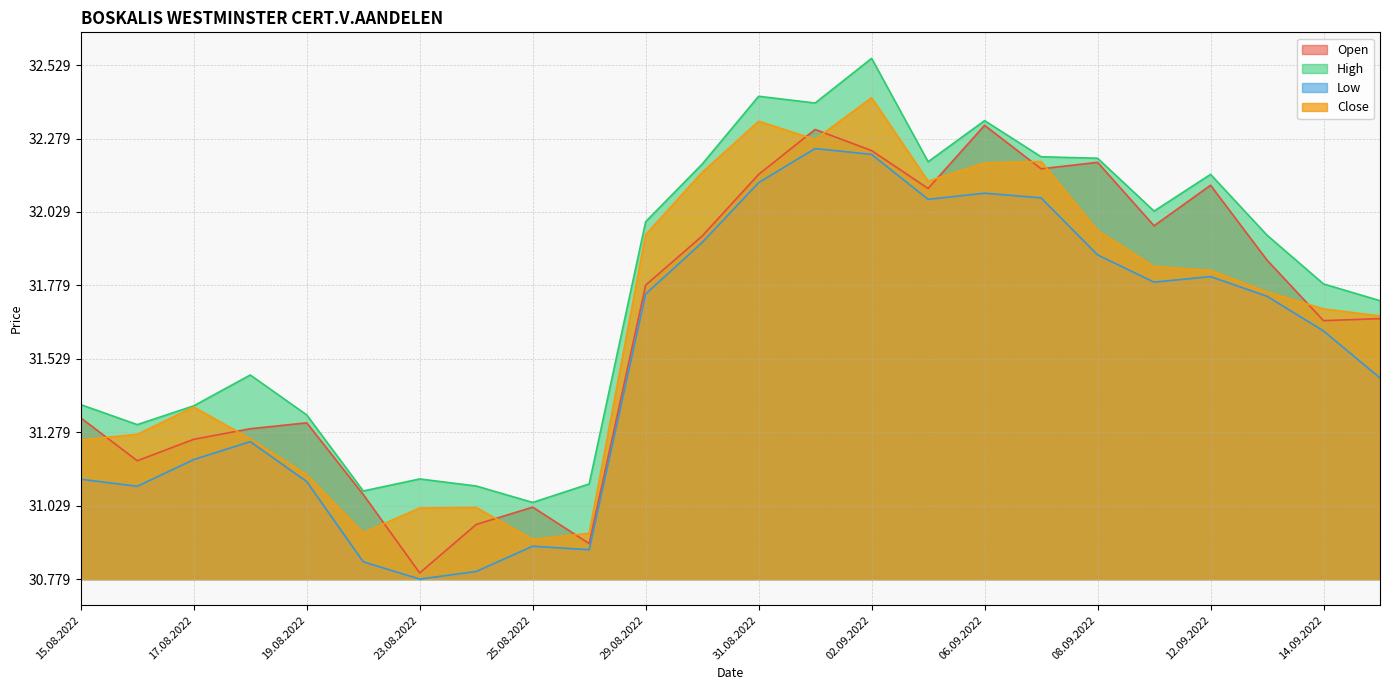

The Low series shows 1314 at 06.09.2022. True or false?

True